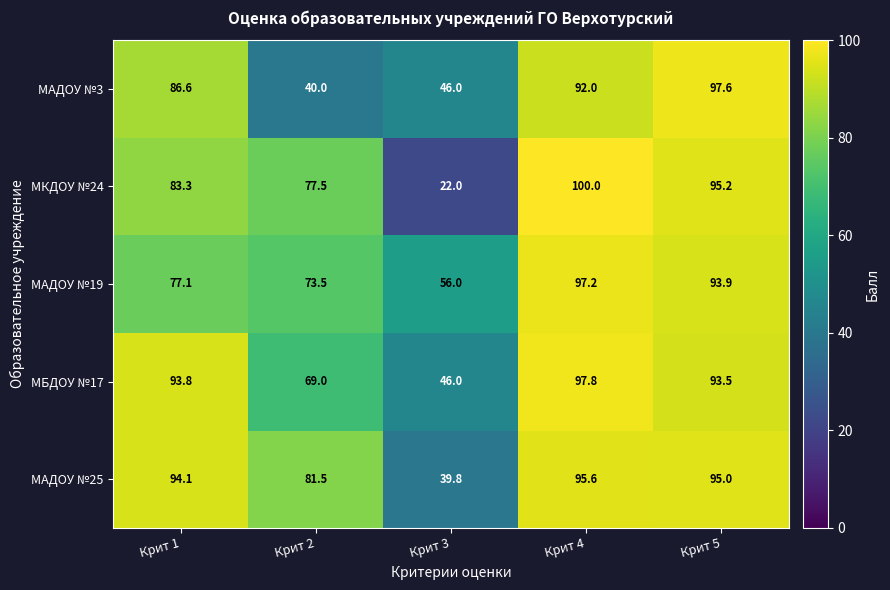

The МБДОУ №17 series shows 97.8 at Крит 4. True or false?

True